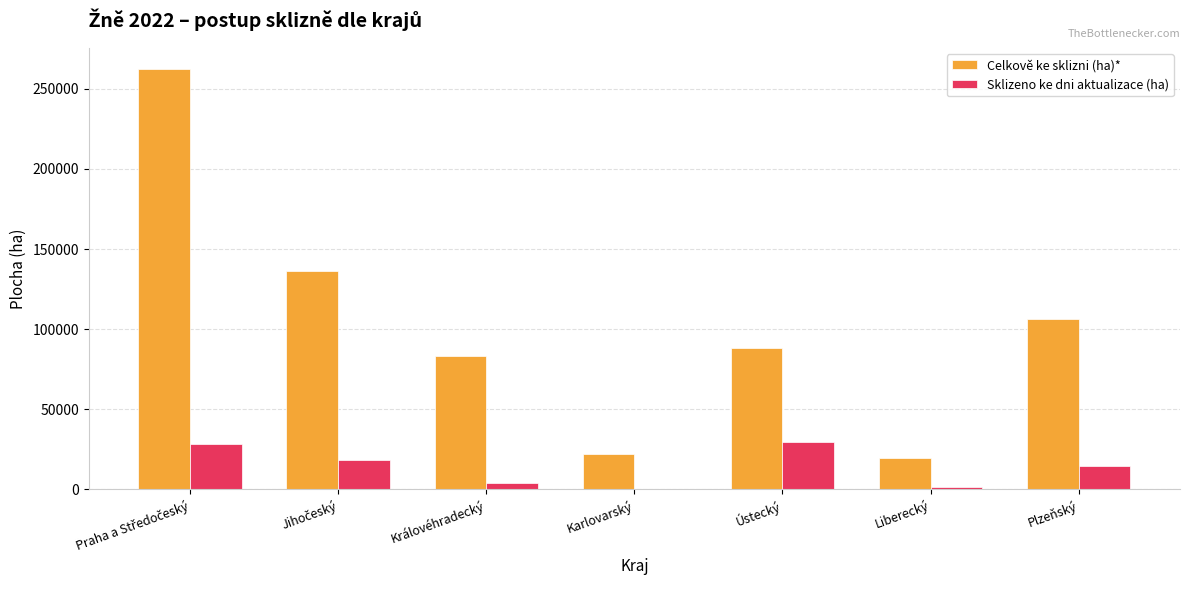

True or false: Celkově ke sklizni (ha)* has a value of 21752.0 at Karlovarský.

True